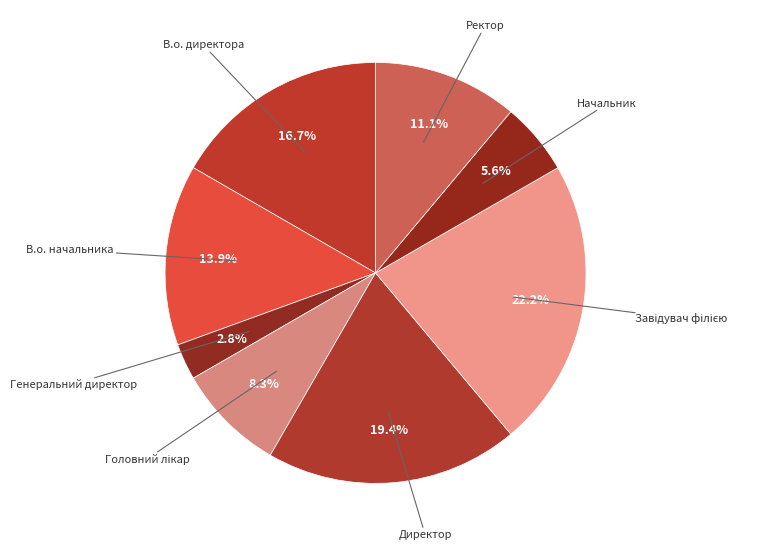

How many segments does this pie chart have?

8